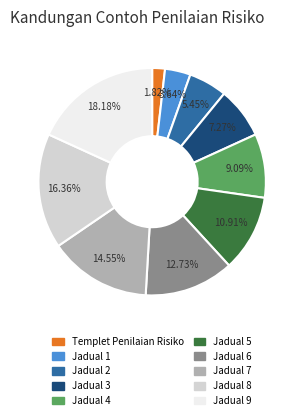

How many segments does this pie chart have?

10